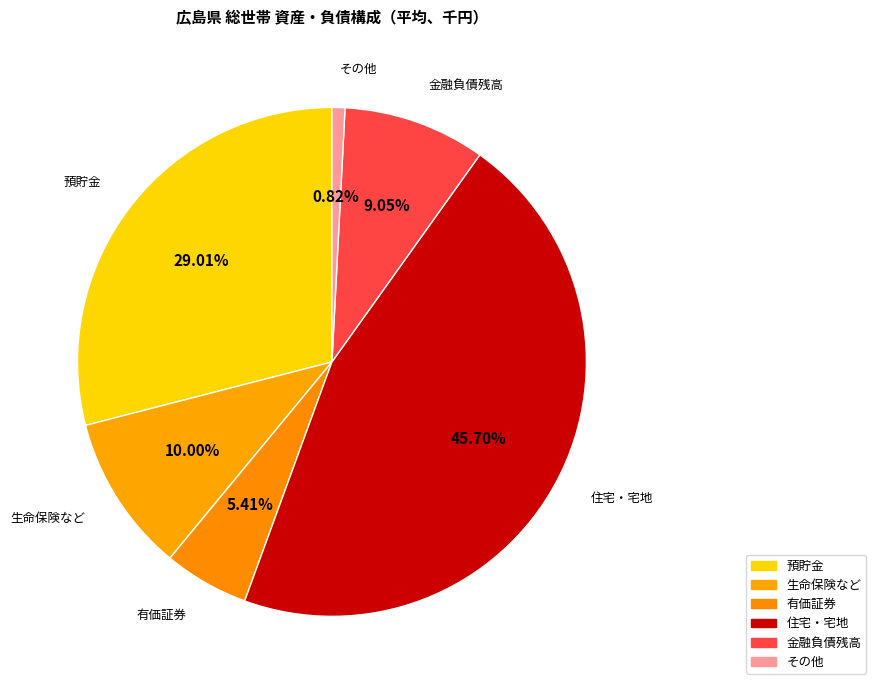

Is it true that 有価証券 is 12% of the pie?

False